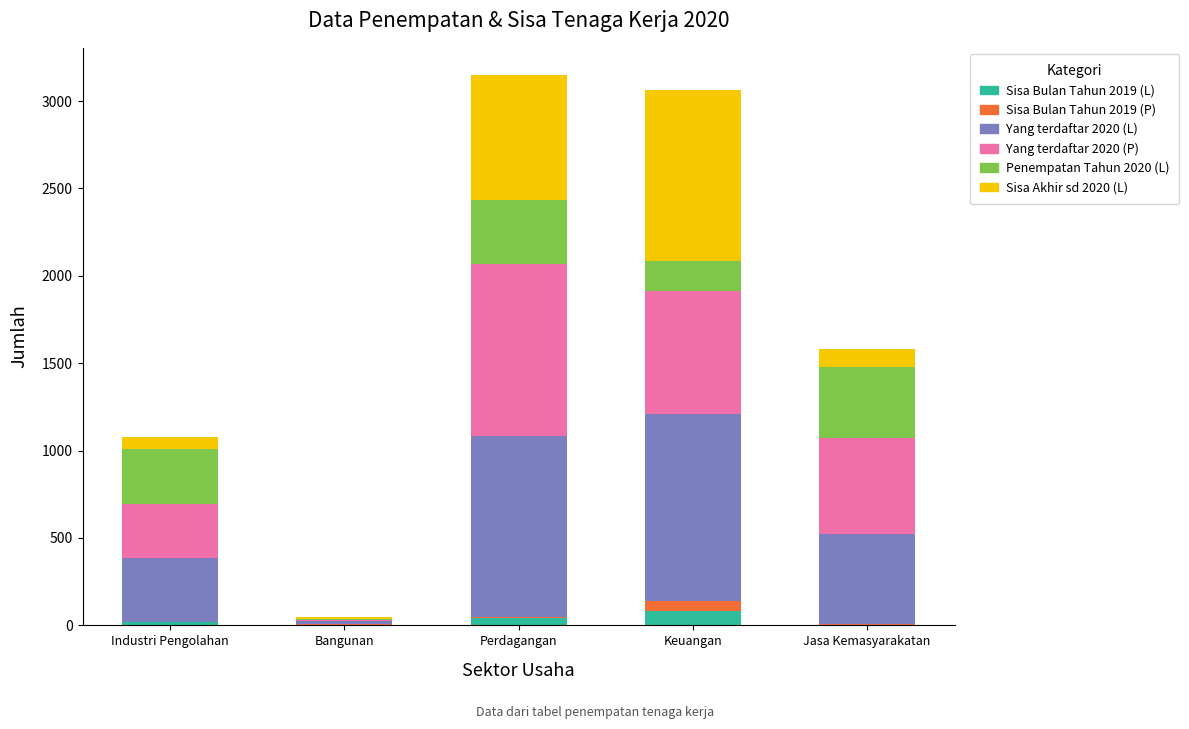

What is the maximum value for Sisa Bulan Tahun 2019 (L)?

81